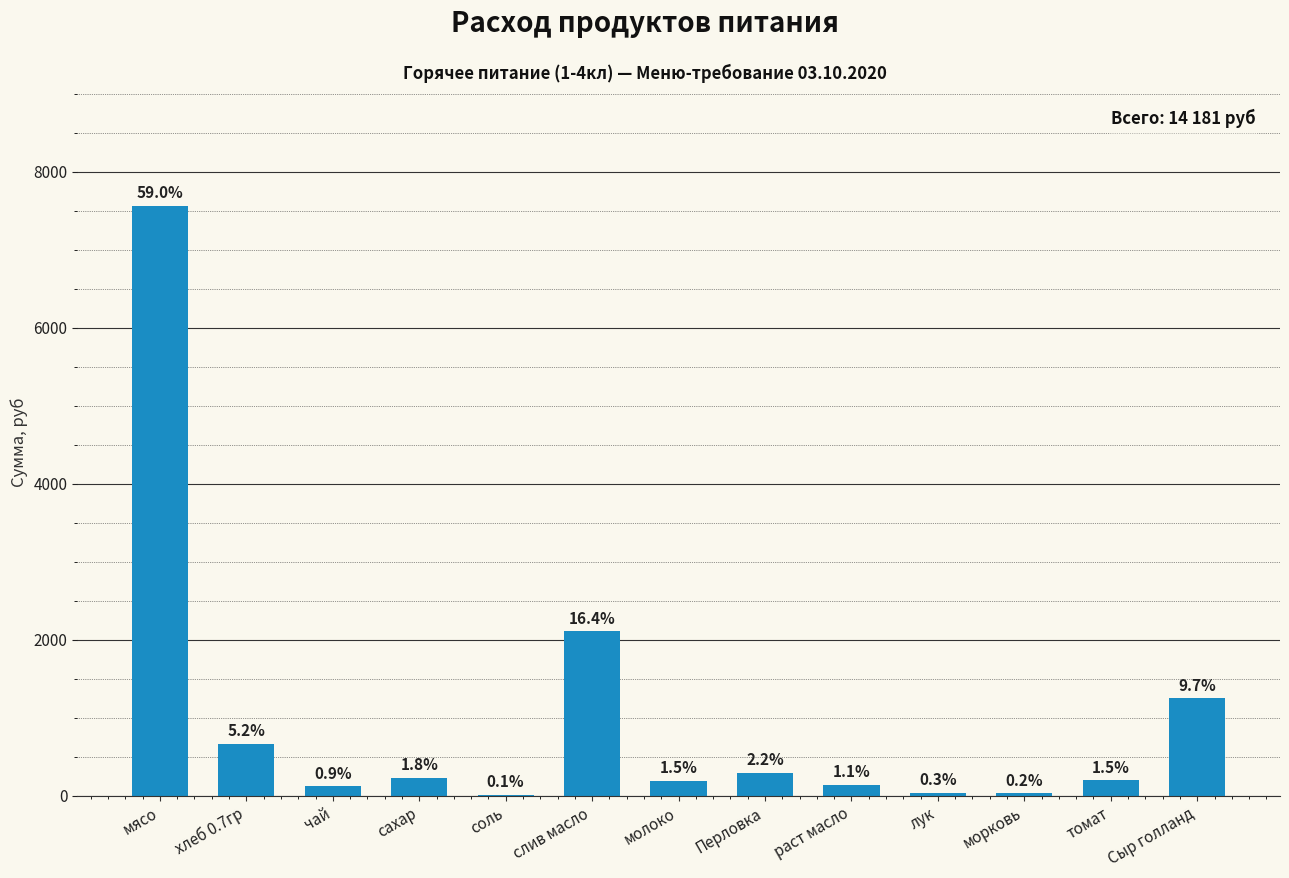

What is the change in value from слив масло to лук?

-2074.3